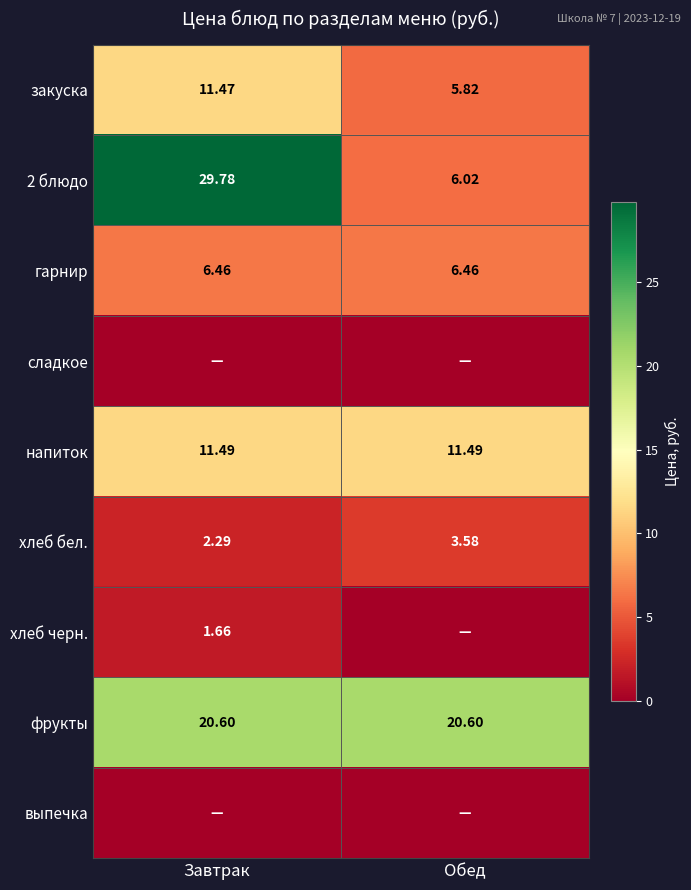

What is the difference between the highest and lowest values at Обед?

20.6